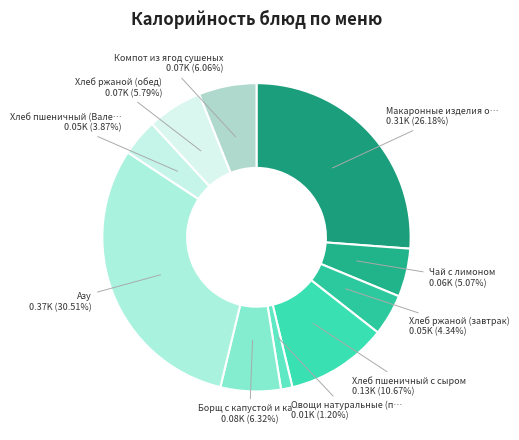

Count the number of slices in the pie.

10